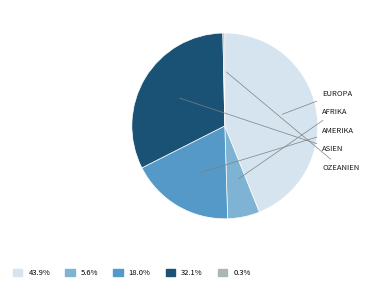

Is there a majority slice in this chart?

No